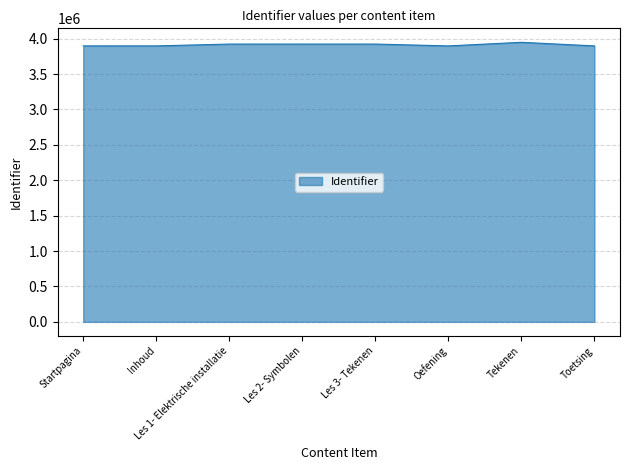

Is it true that the value at Les 1- Elektrische installatie is 7004366?

False